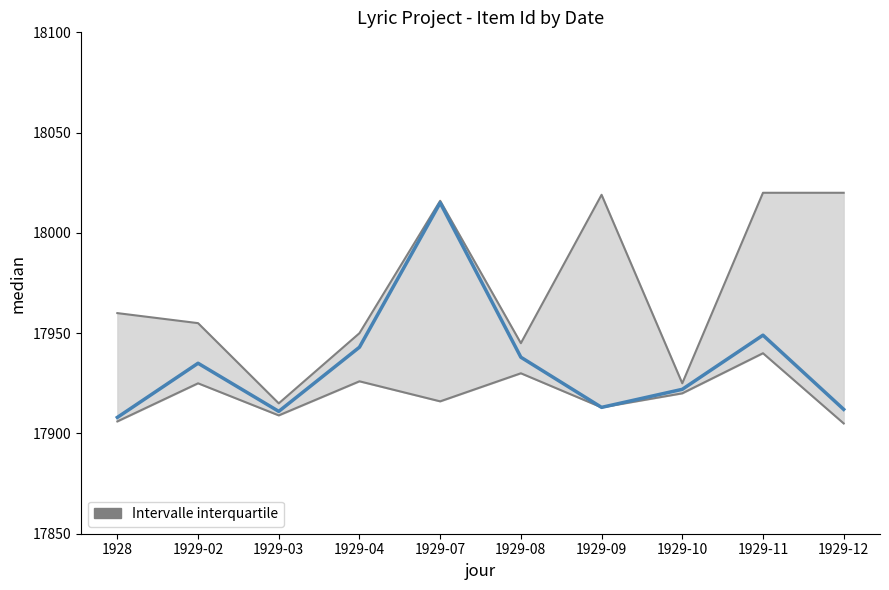

Where is the first local minimum?

1929-03